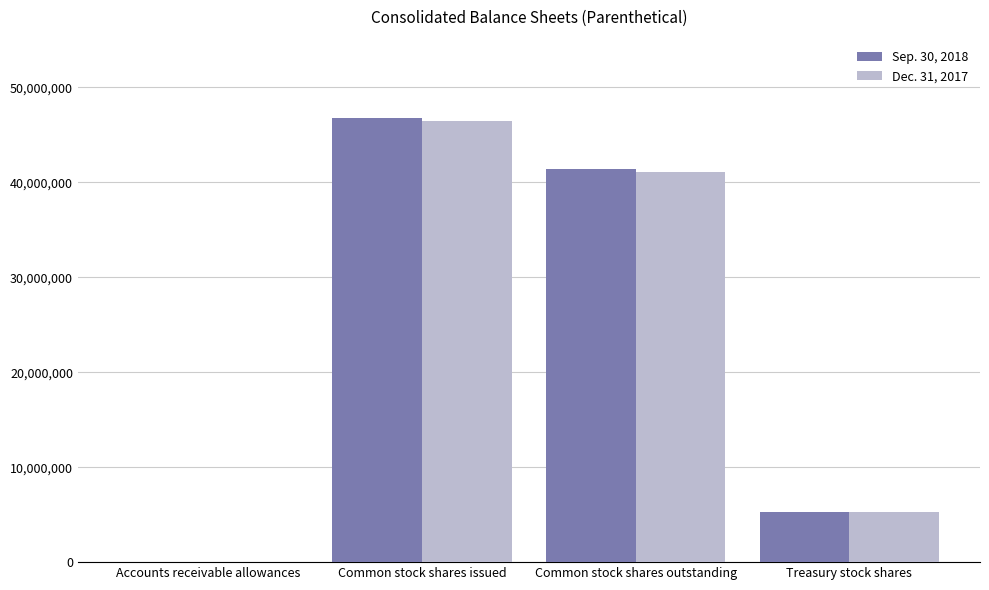

What is the maximum value shown in the chart?

46746346